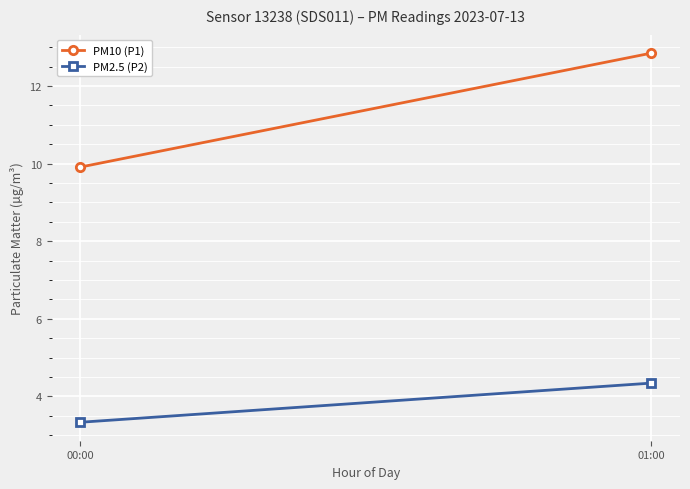

What is the difference between the maximum and minimum values in the PM10 (P1) series?

2.9